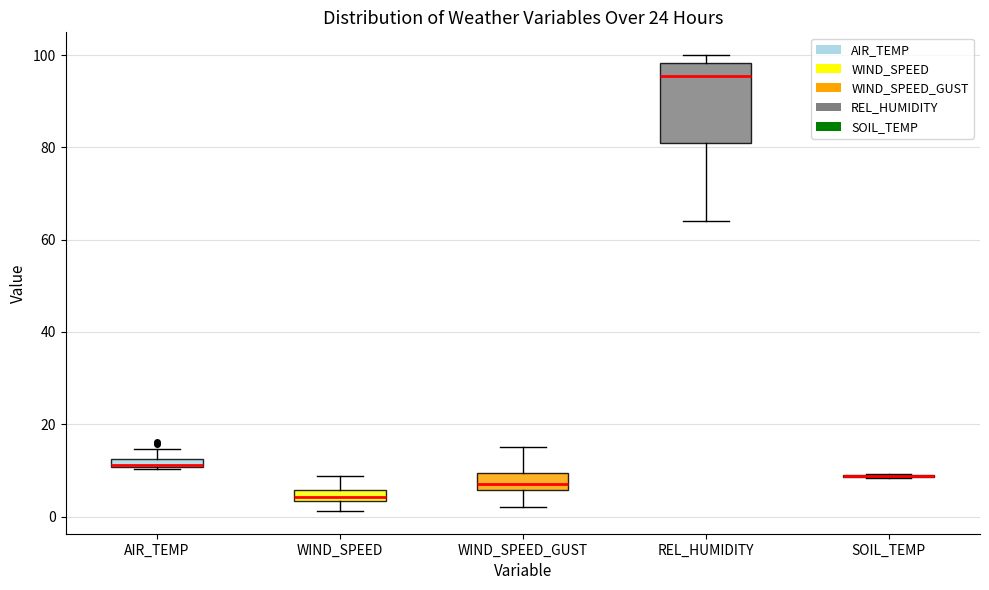

Which box is the tallest, from its lower edge to its upper edge?

REL_HUMIDITY